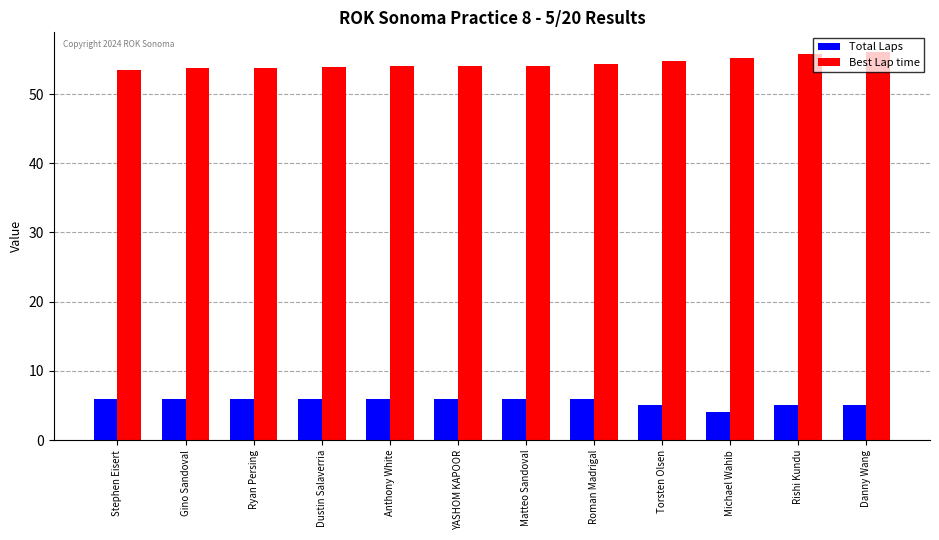

What are all the series names shown in the legend?

Total Laps, Best Lap time